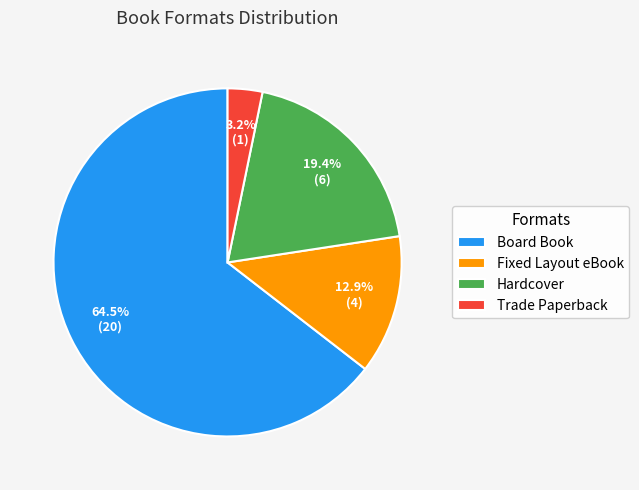

Does Board Book represent more than half of the total?

Yes